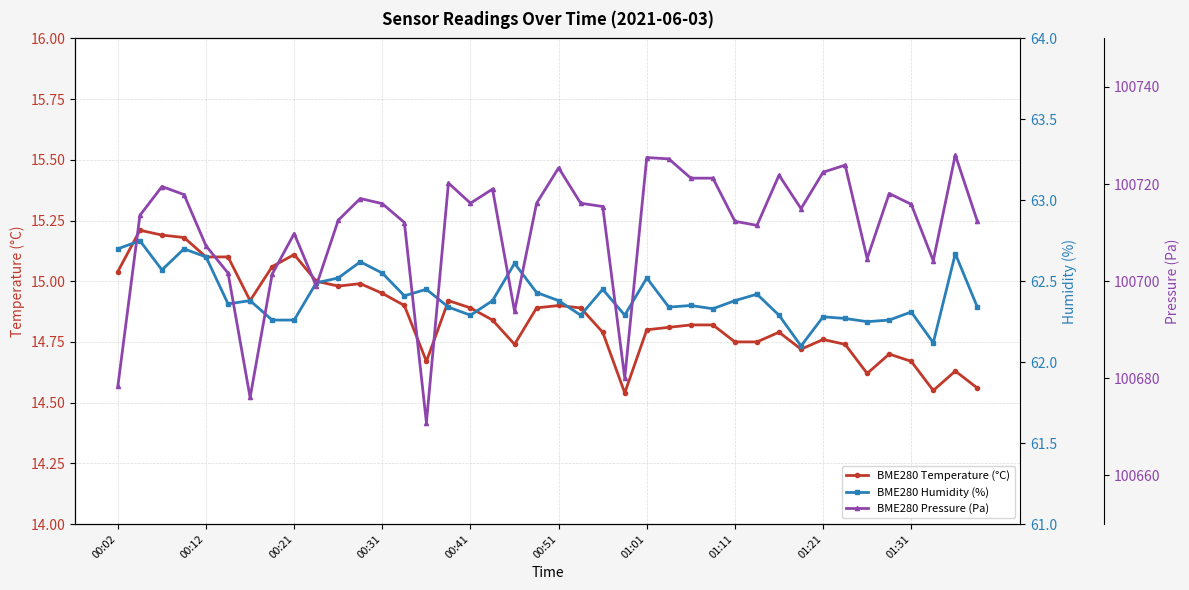

What is the difference between the BME280 Temperature (°C) values at 18 and 26?

0.1